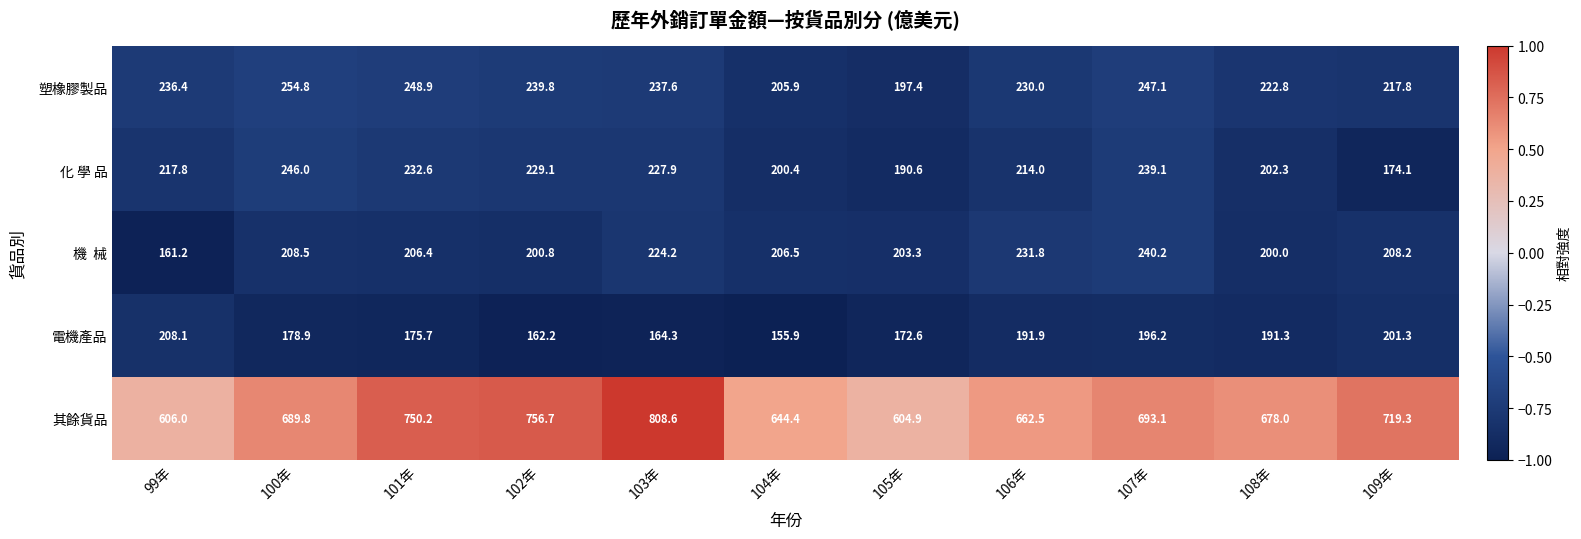

At which category does the chart reach its minimum across all series?

104年